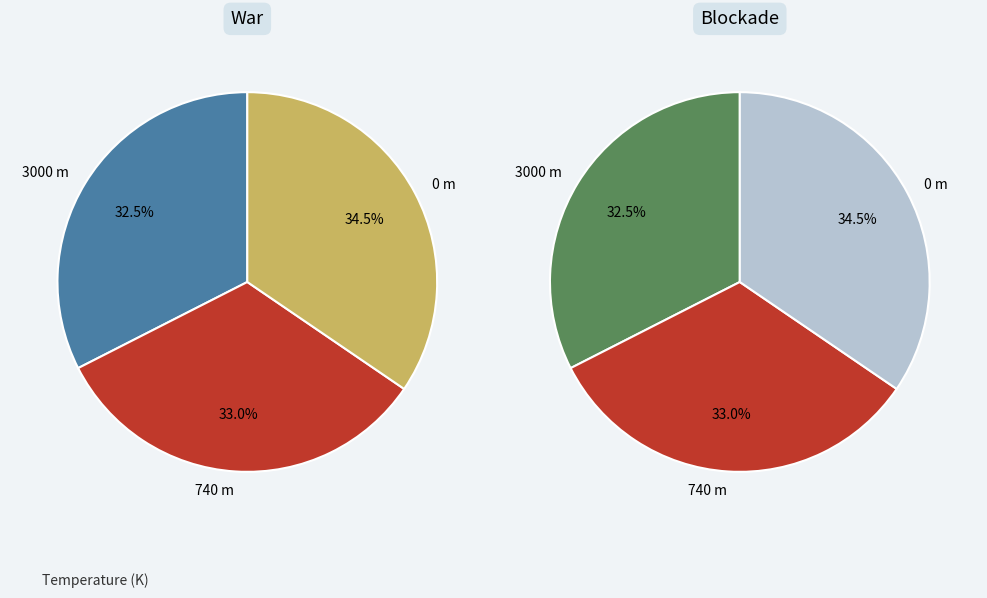

Rank the categories by value from lowest to highest.

3000 m, 740 m, 0 m